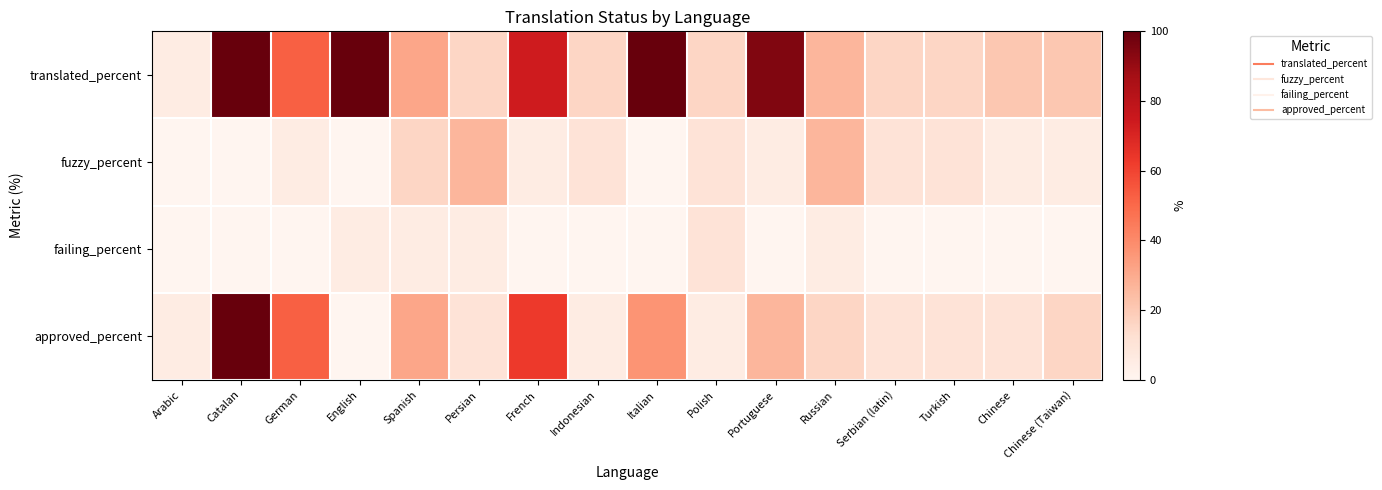

Rank the series by their average value, from highest to lowest.

translated_percent, approved_percent, fuzzy_percent, failing_percent